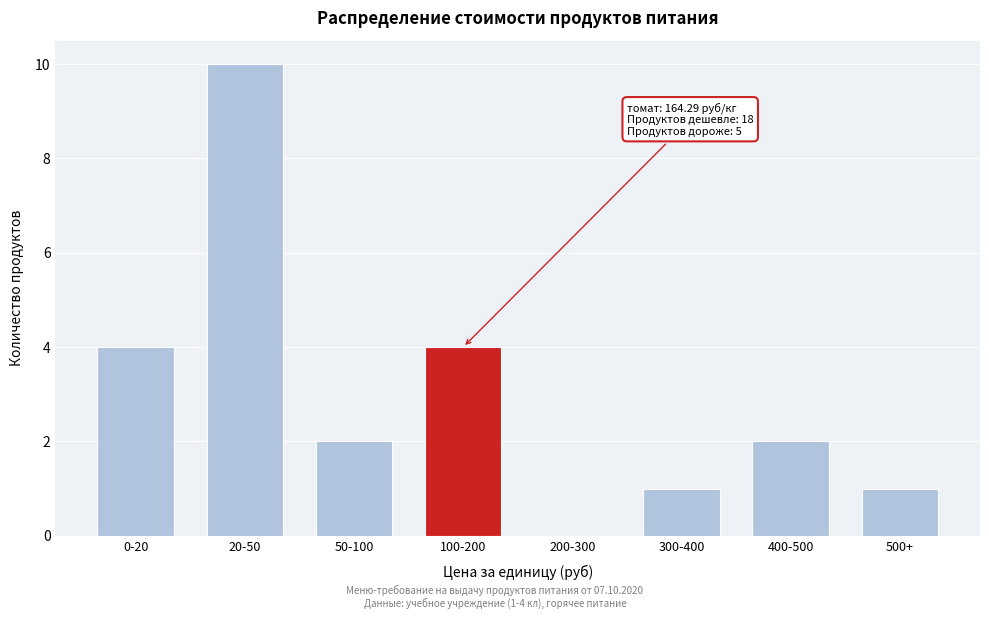

Reading left to right, extract all data points from this chart.

0-20=4	20-50=10	50-100=2	100-200=4	200-300=0	300-400=1	400-500=2	500+=1